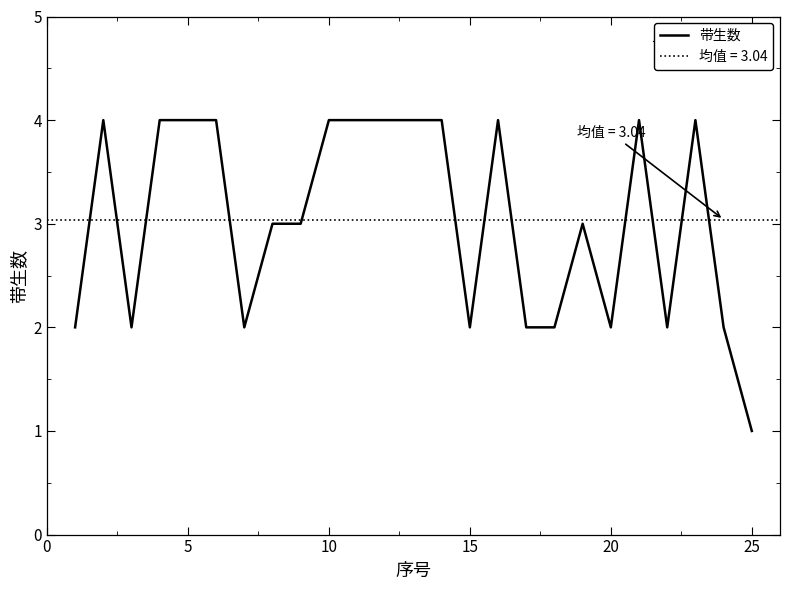

Is it true that 带生数 equals 1 at 20?

False